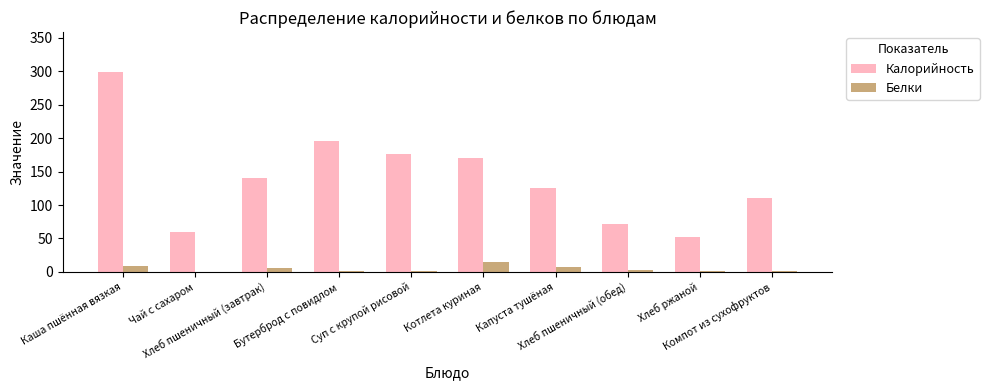

What is the greatest value displayed?

299